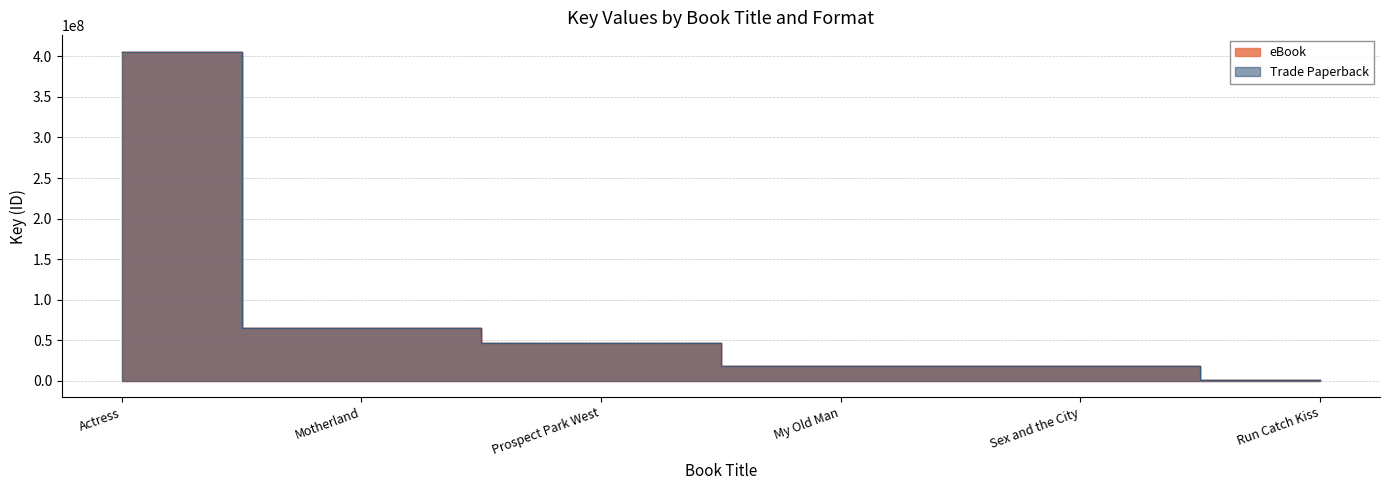

Which series has the largest total across all categories?

eBook